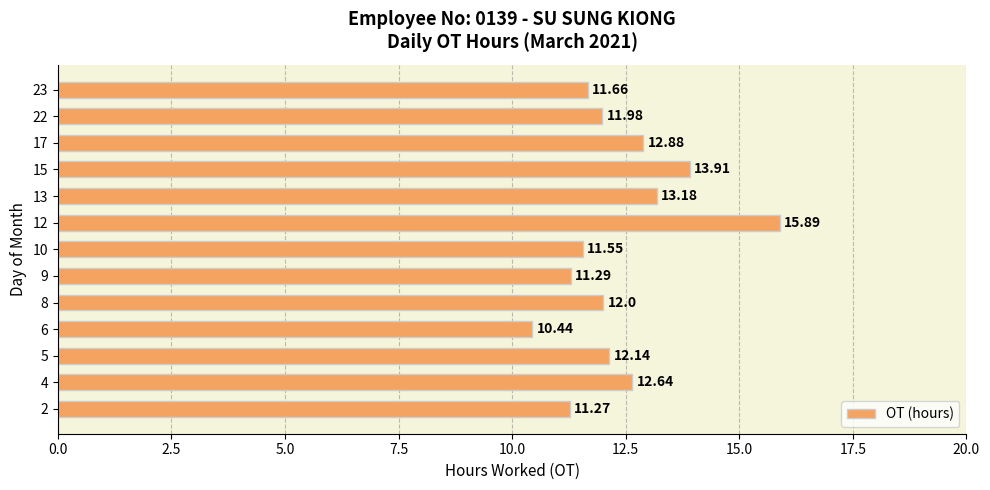

What is the greatest value displayed?

15.9